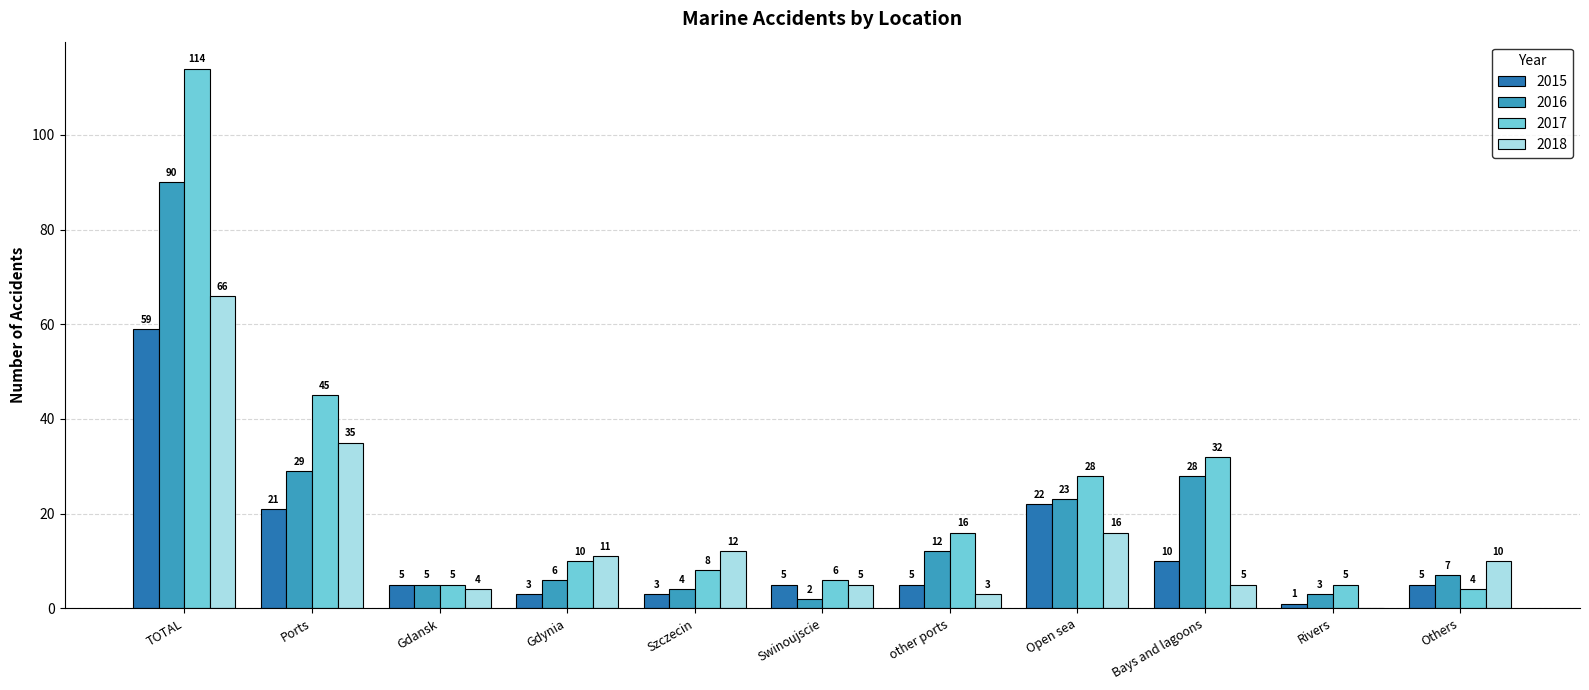

What is the average value of the 2018 series?

15